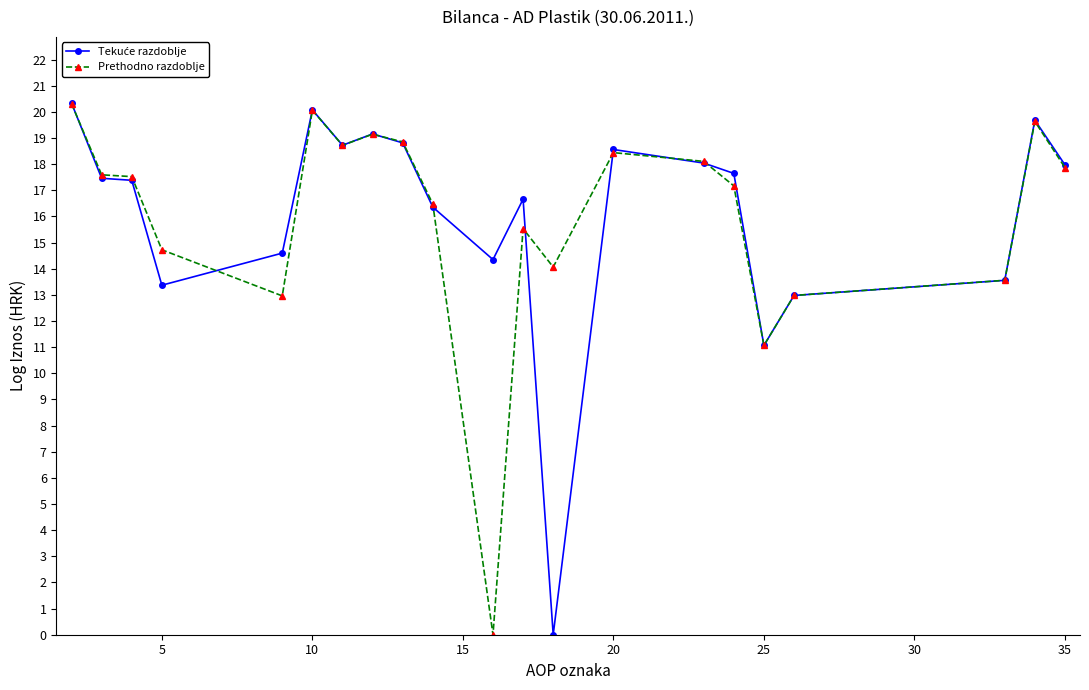

How many categories are shown in the chart?

21